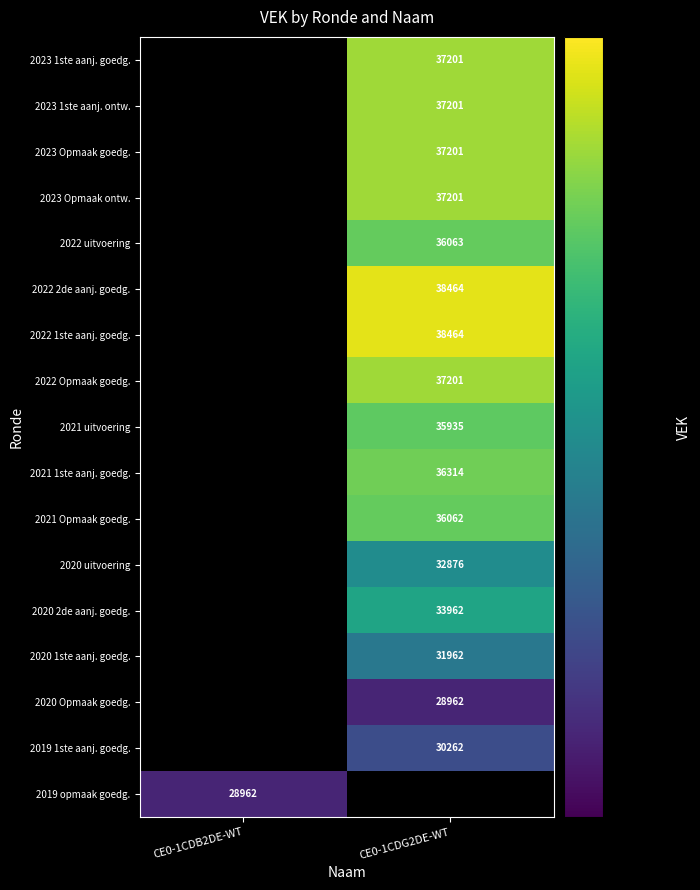

The 2022 1ste aanj. goedg. series shows 51052 at CE0-1CDG2DE-WT. True or false?

False